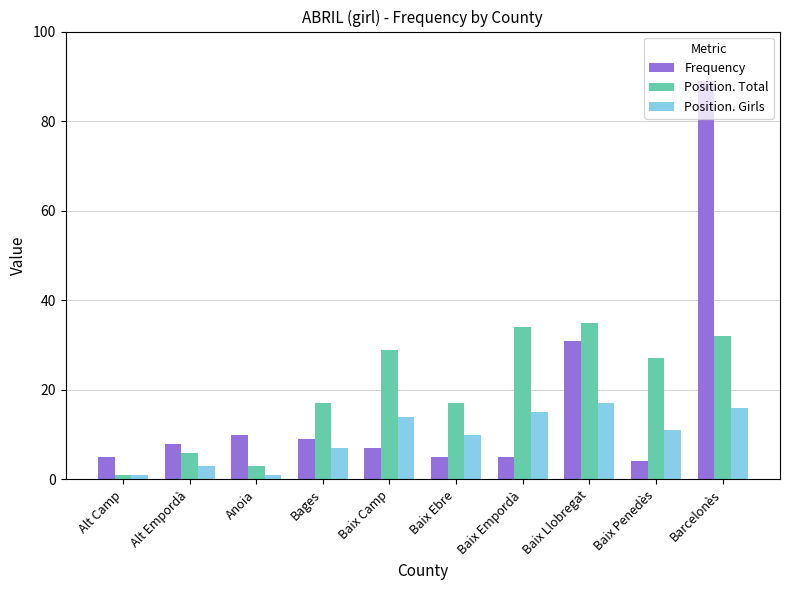

Reading right to left, what are all the values shown in this chart?

Frequency: 89	4	31	5	5	7	9	10	8	5
Position. Total: 32	27	35	34	17	29	17	3	6	1
Position. Girls: 16	11	17	15	10	14	7	1	3	1